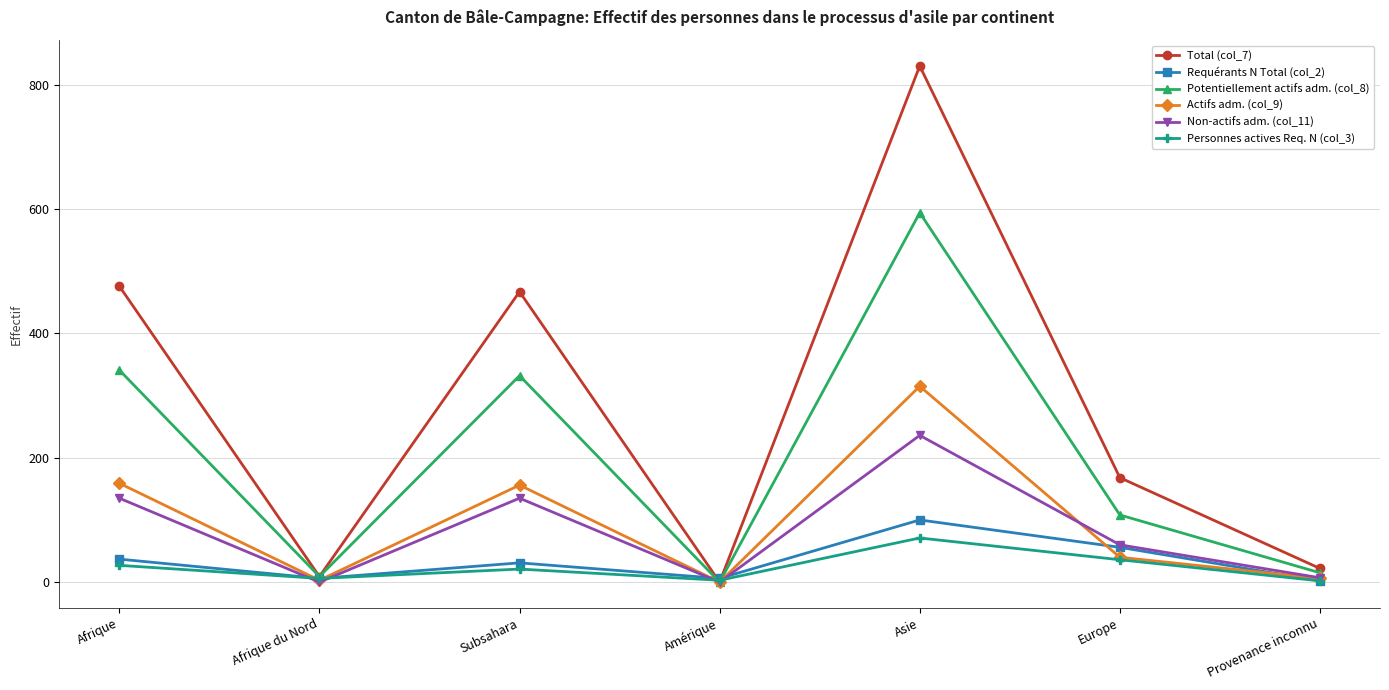

At which label does Total (col_7) reach its peak?

Asie